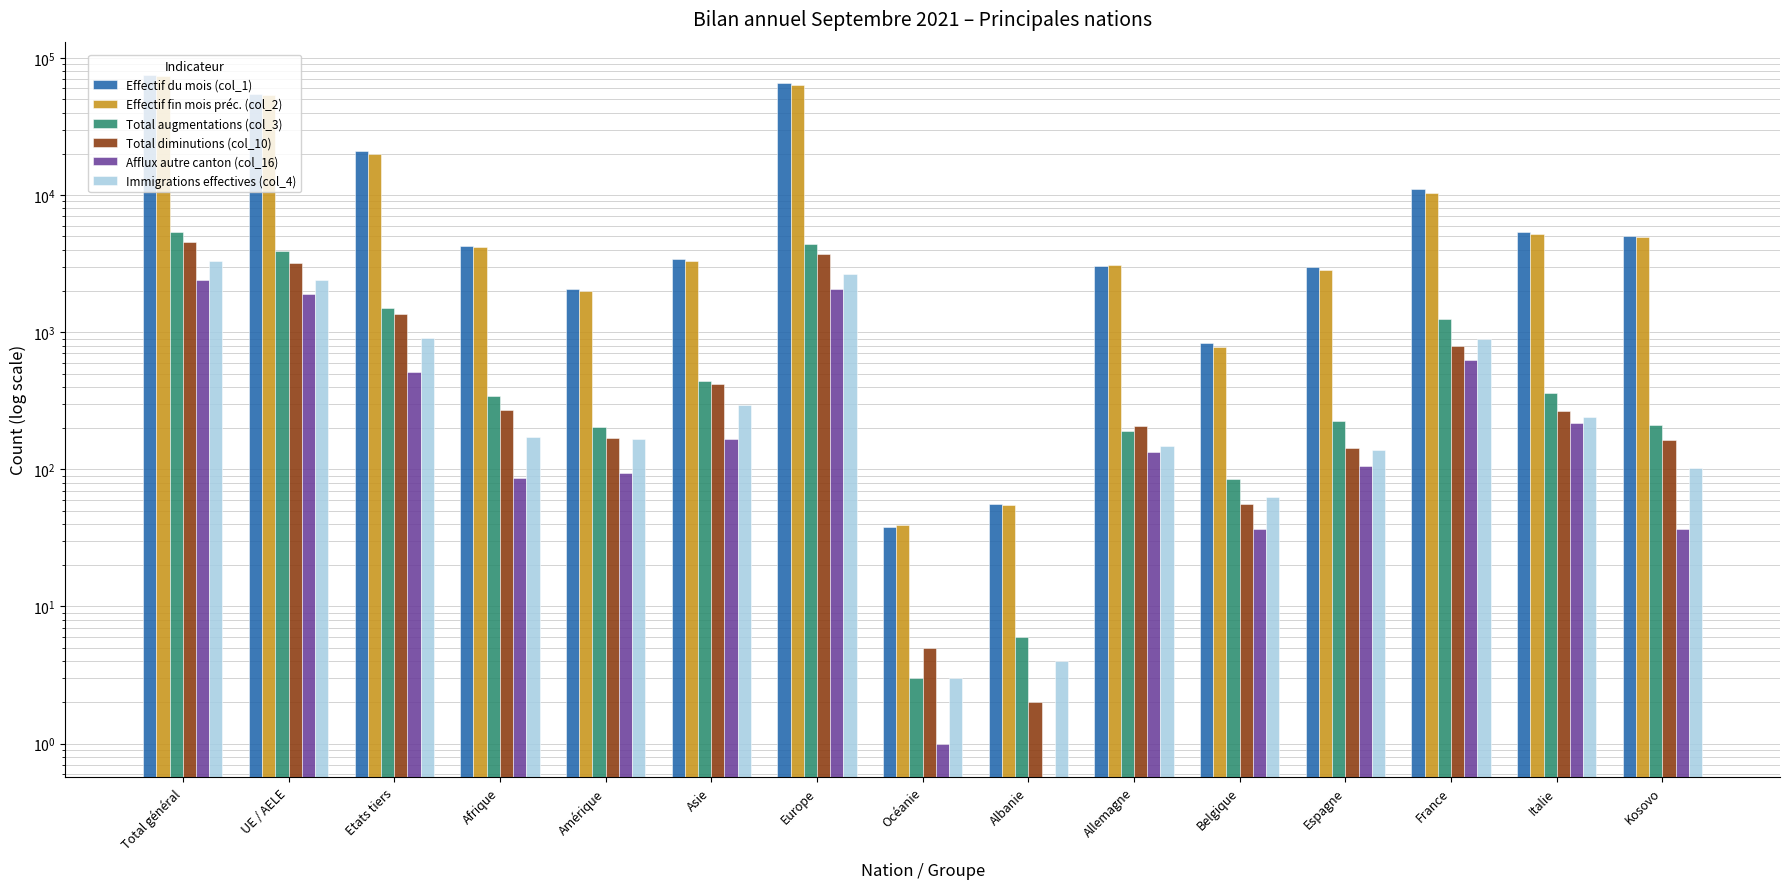

Which series has the widest spread of values?

Effectif du mois (col_1)